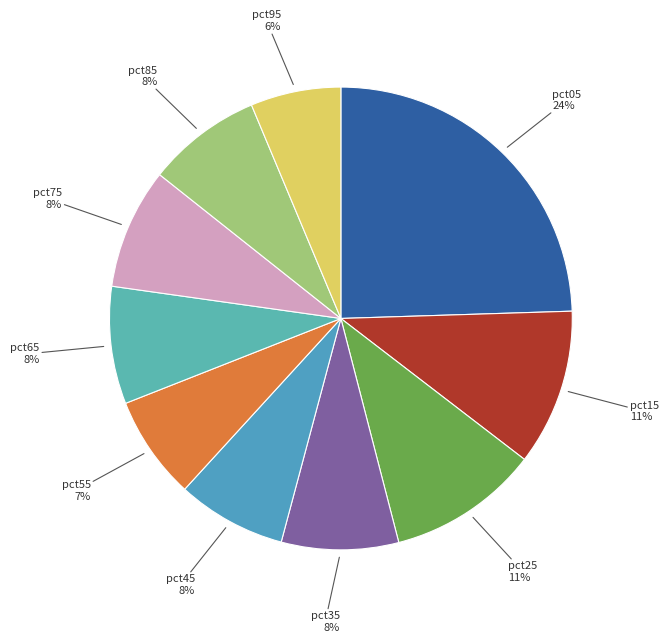

Count the number of slices in the pie.

10